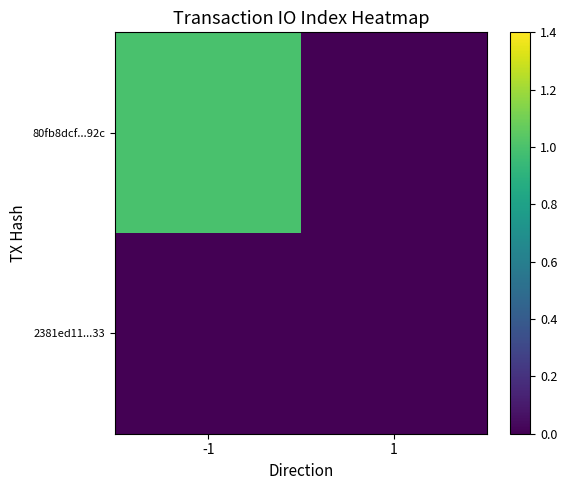

Between -1 and 1, which series saw the biggest shift?

80fb8dcf...92c